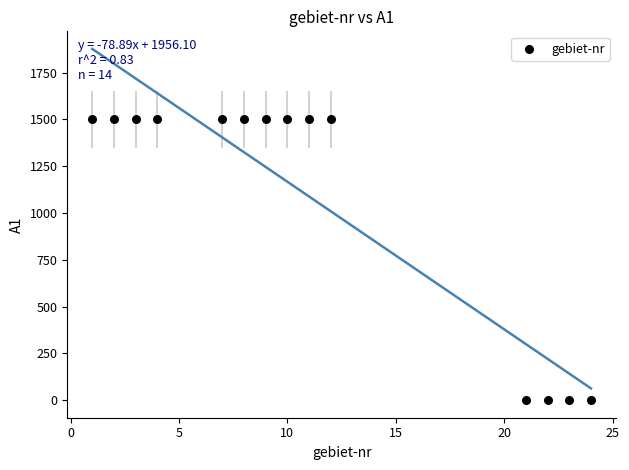

What is the range of Y values (max minus min)?

1500